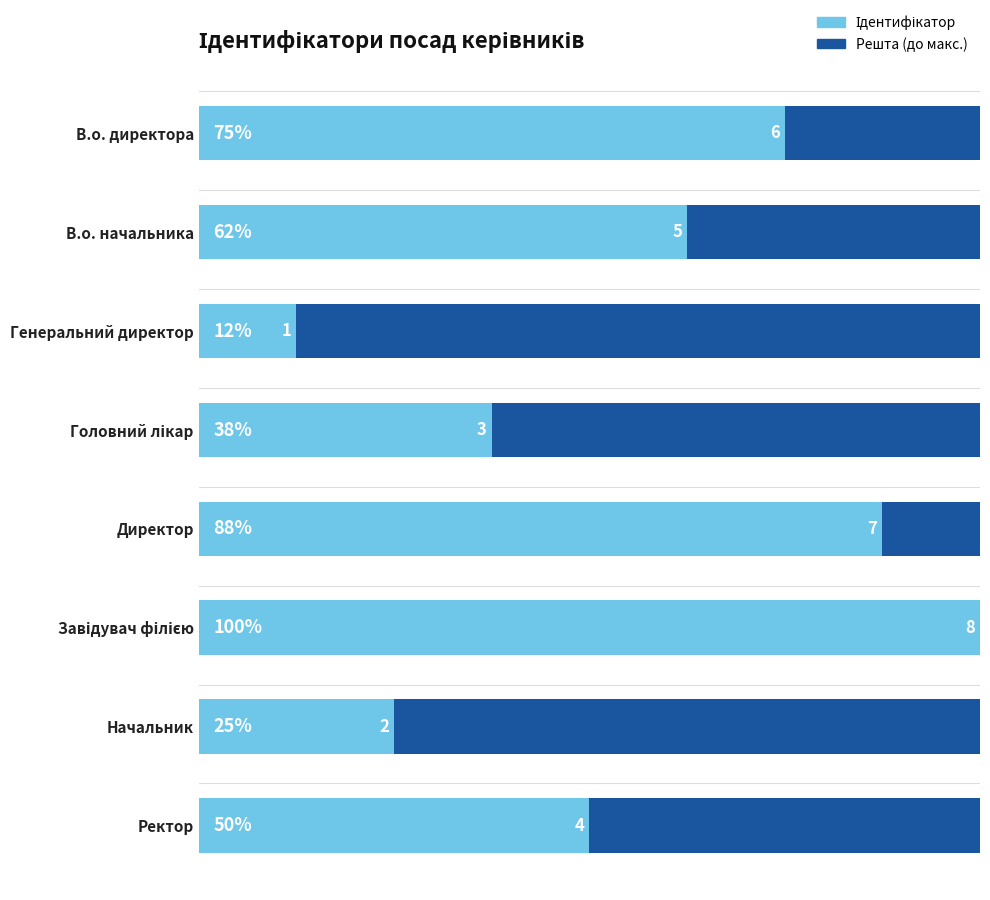

Which series has the largest total across all categories?

Ідентифікатор